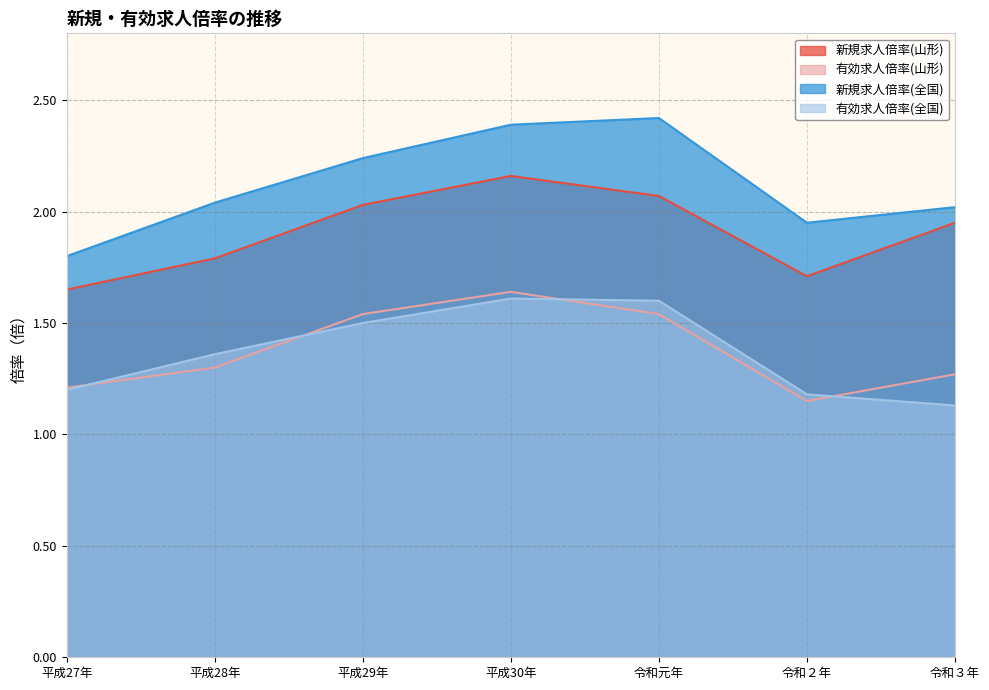

At which category does 新規求人倍率(全国) reach its first local valley?

令和２年